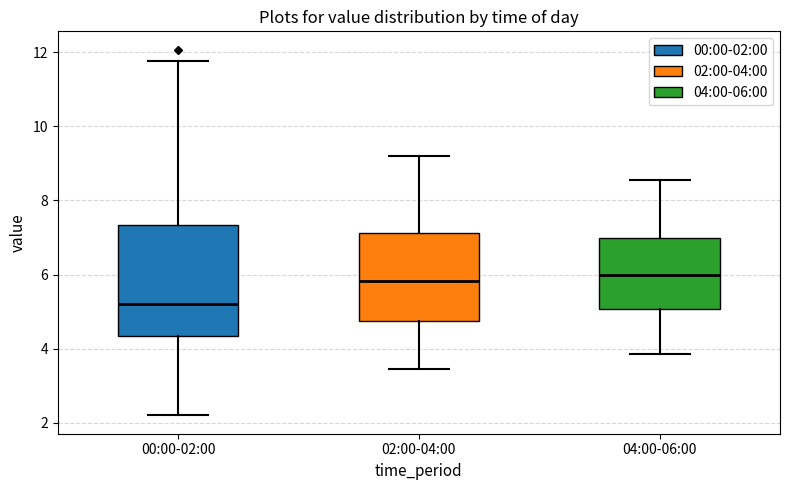

Reading left to right, read every box against the y-axis: the position of its median line, the range the box covers, and the ends of its whiskers. The values are not printed on the chart, so give them approximately, as read against the axis.

00:00-02:00: median 5.2, box 4.4 to 7.4, whiskers 2.2 to 11.8
02:00-04:00: median 5.8, box 4.8 to 7.2, whiskers 3.4 to 9.2
04:00-06:00: median 6.0, box 5.0 to 7.0, whiskers 3.8 to 8.6